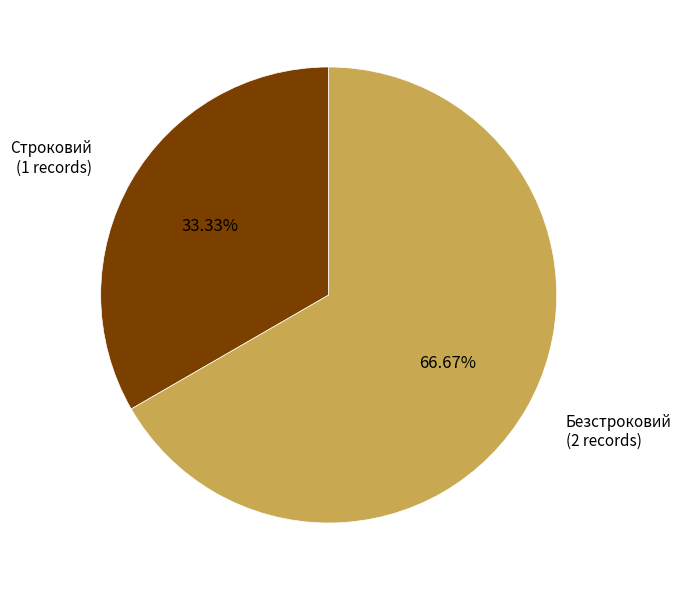

Is there any slice that represents more than half of the pie?

Yes